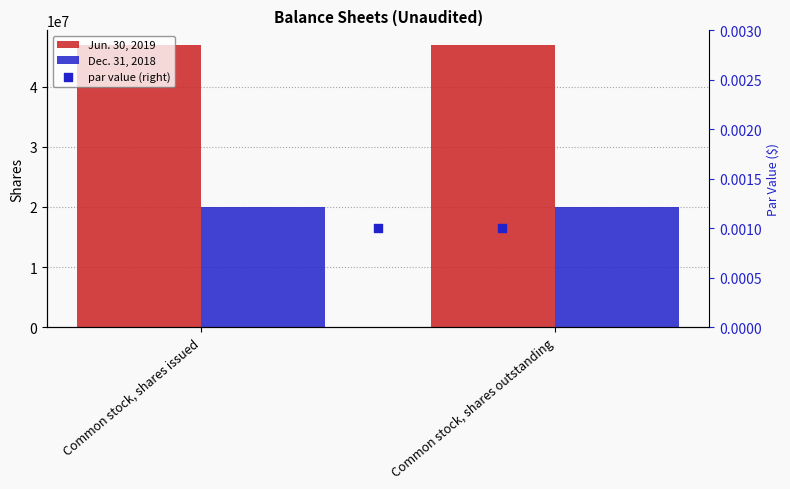

Which series contains the highest Y value?

Jun. 30, 2019